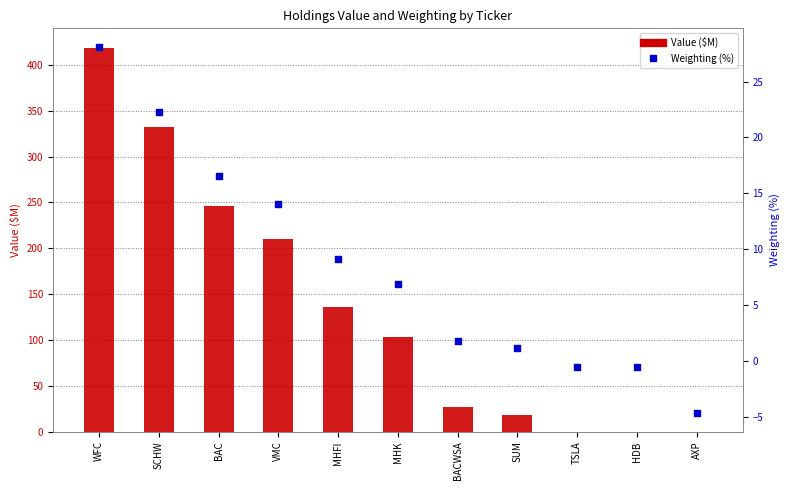

At how many categories does at least one series exceed 337?

1